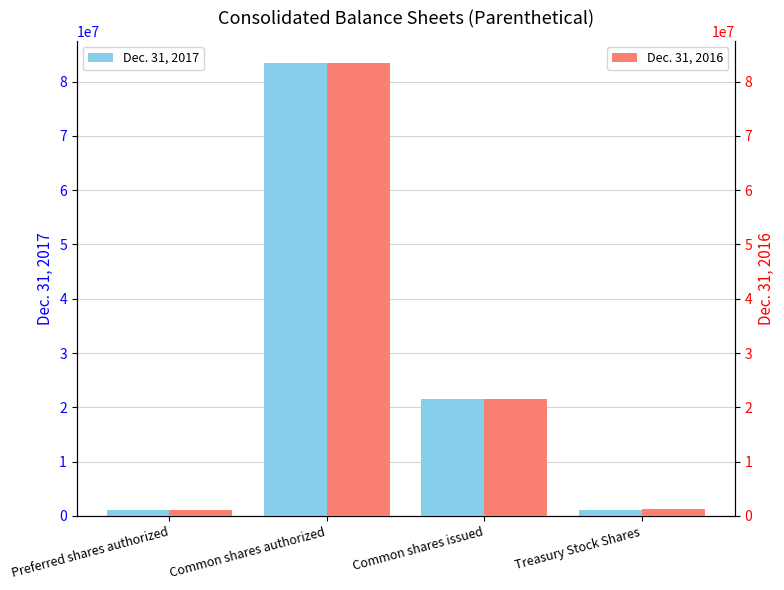

What are all the series names shown in the legend?

Dec. 31, 2017, Dec. 31, 2016